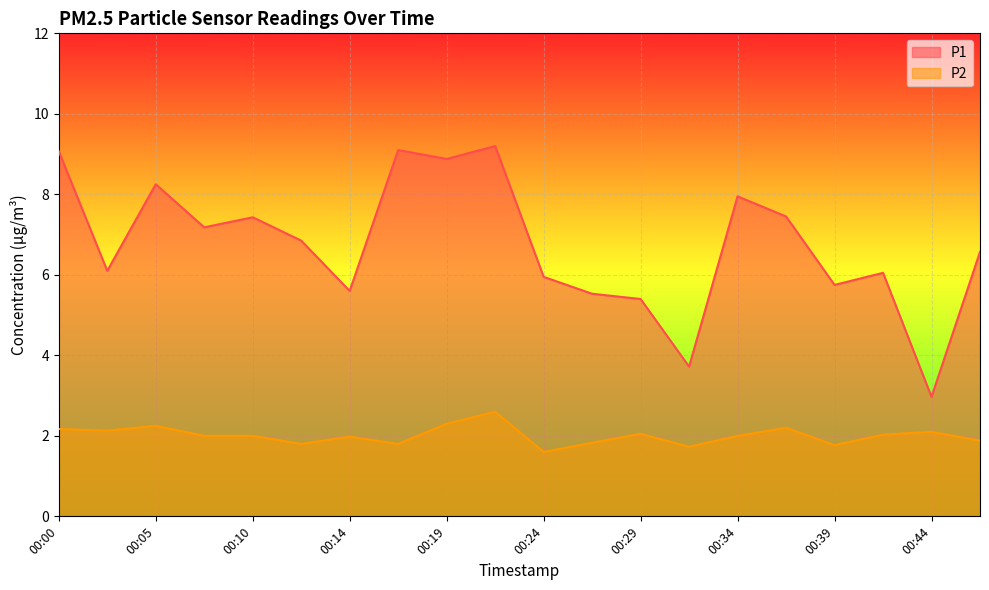

At 00:41, list the series in order from smallest to largest.

P2, P1